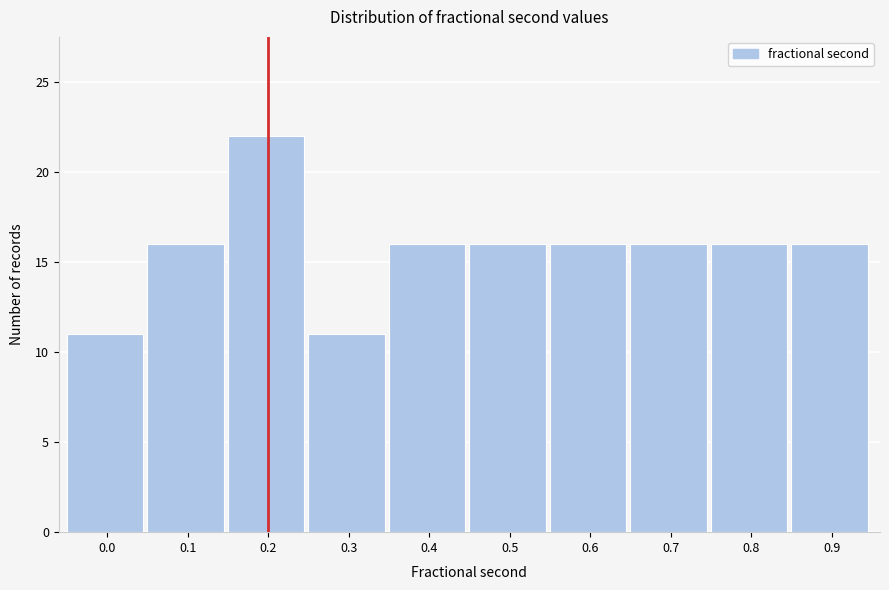

Reading right to left, extract all data points from this chart.

16	16	16	16	16	16	11	22	16	11